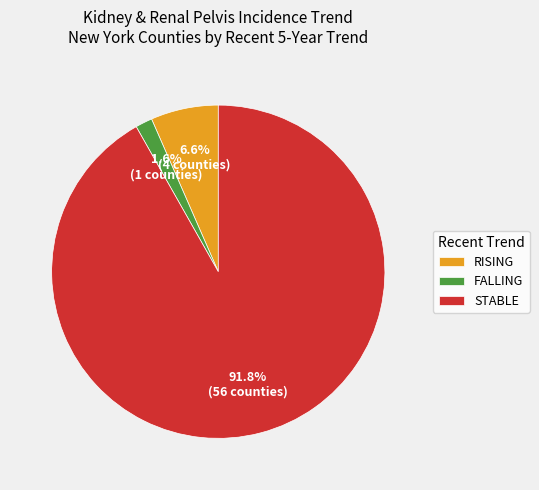

Is there any slice that represents more than half of the pie?

Yes